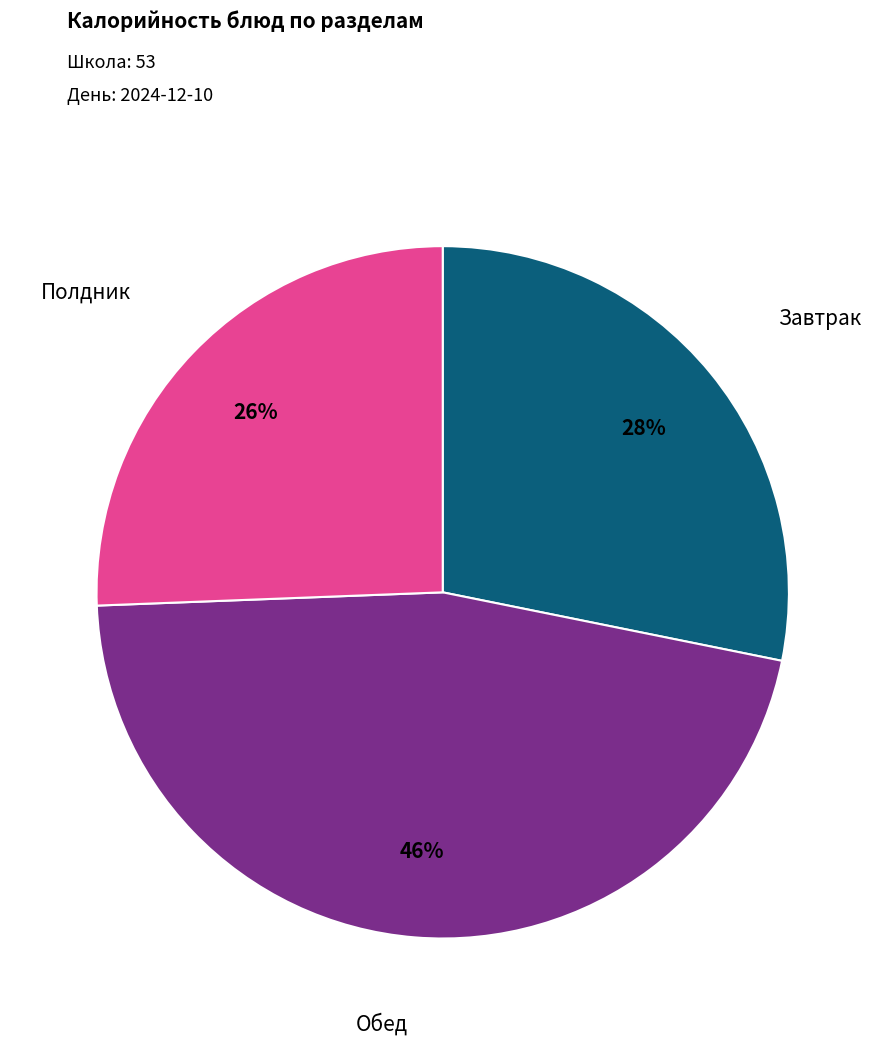

How many slices are in this pie chart?

3